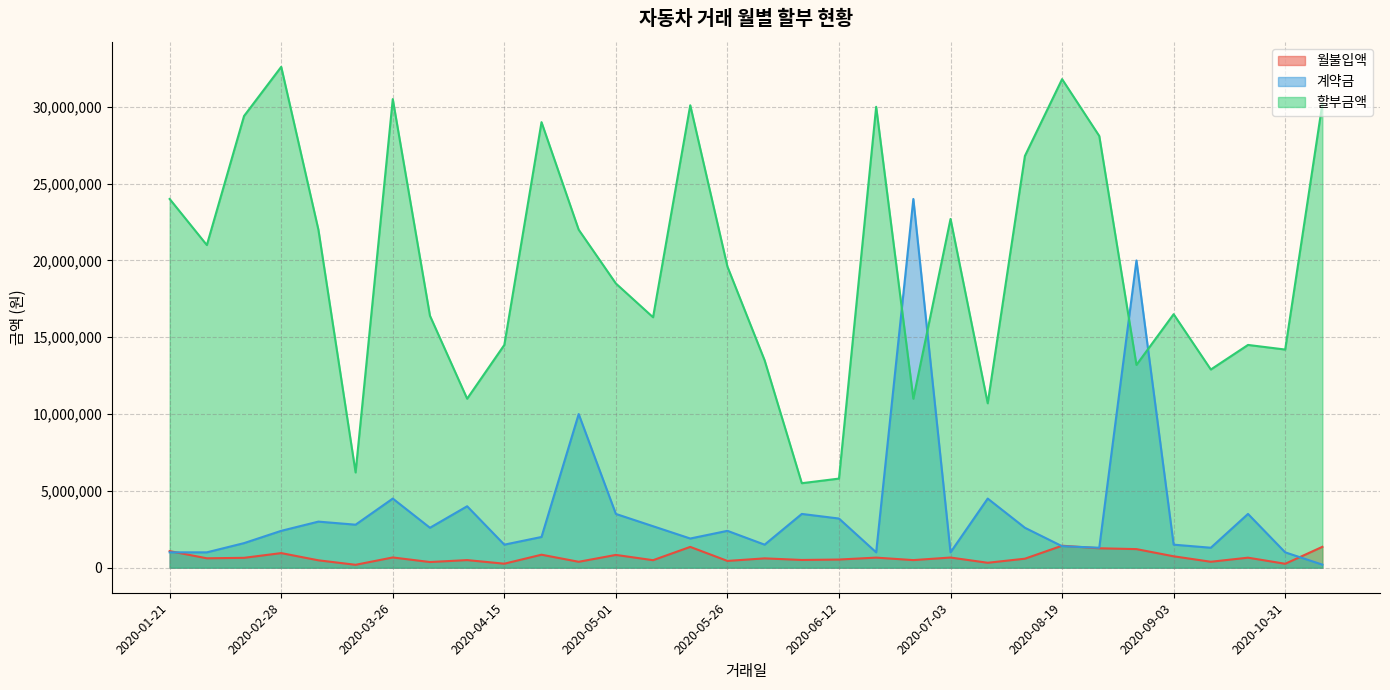

Is the value of 할부금액 at 2020-05-17 greater than the value of 월불입액 at 2020-06-23?

Yes